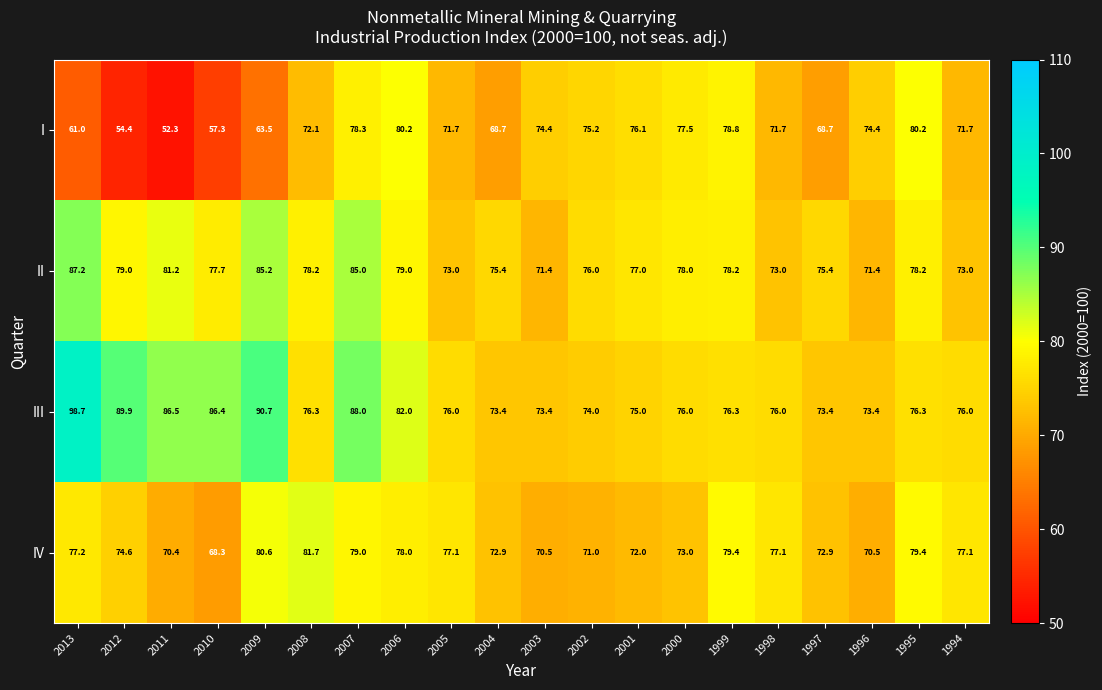

What is the difference between the maximum and second lowest values in the II series?

15.8